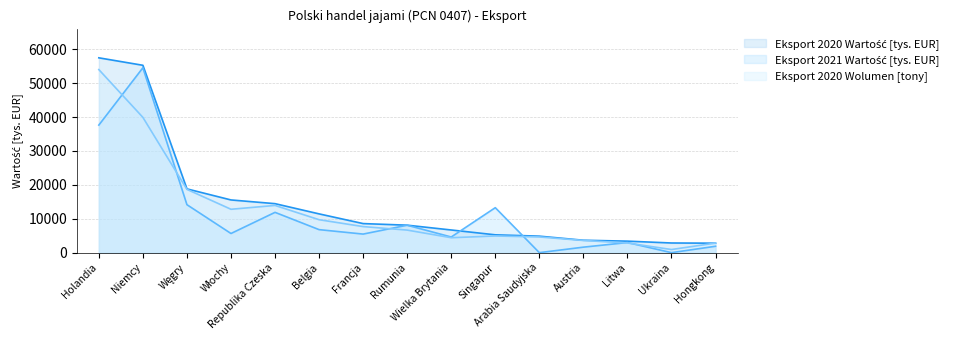

How many data points in Eksport 2020 Wolumen [tony] (line) are above 6656?

8